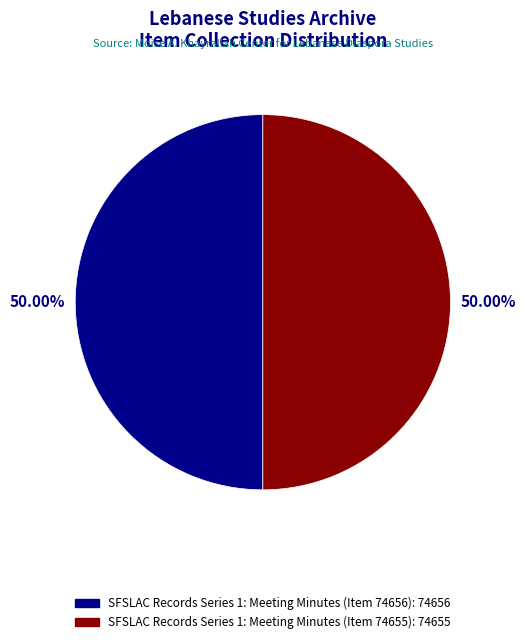

What is the ratio of the value at SFSLAC Records Series 1: Meeting Minutes (Item 74655) to the value at SFSLAC Records Series 1: Meeting Minutes (Item 74656)?

1.0